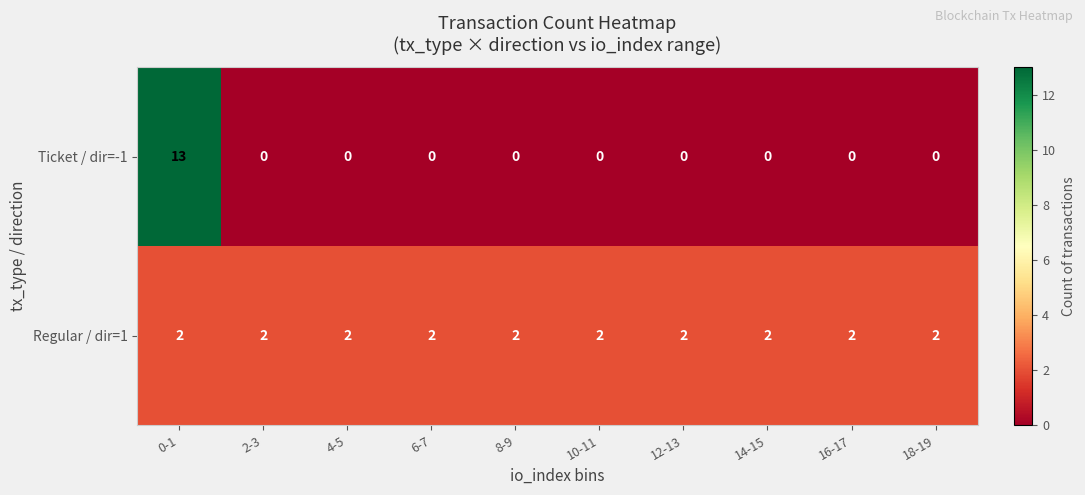

Is the value of Regular / dir=1 at 10-11 greater than the value of Ticket / dir=-1 at 0-1?

No